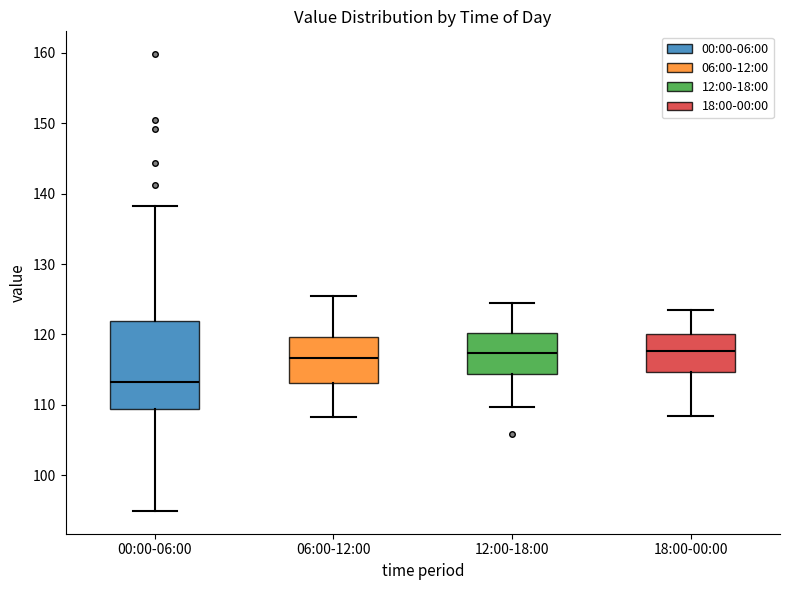

Comparing the boxes themselves (not the whiskers), which one is the tallest?

00:00-06:00